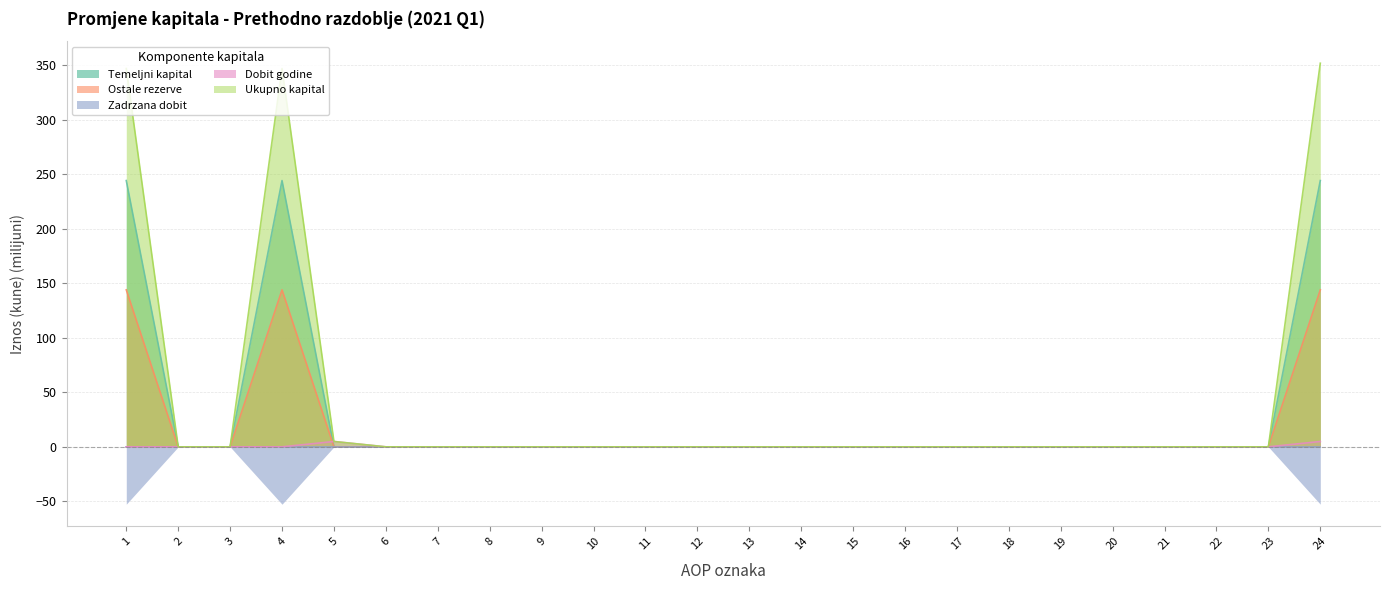

Is the value of Zadrzana dobit at 21 greater than the value of Dobit godine at 22?

No